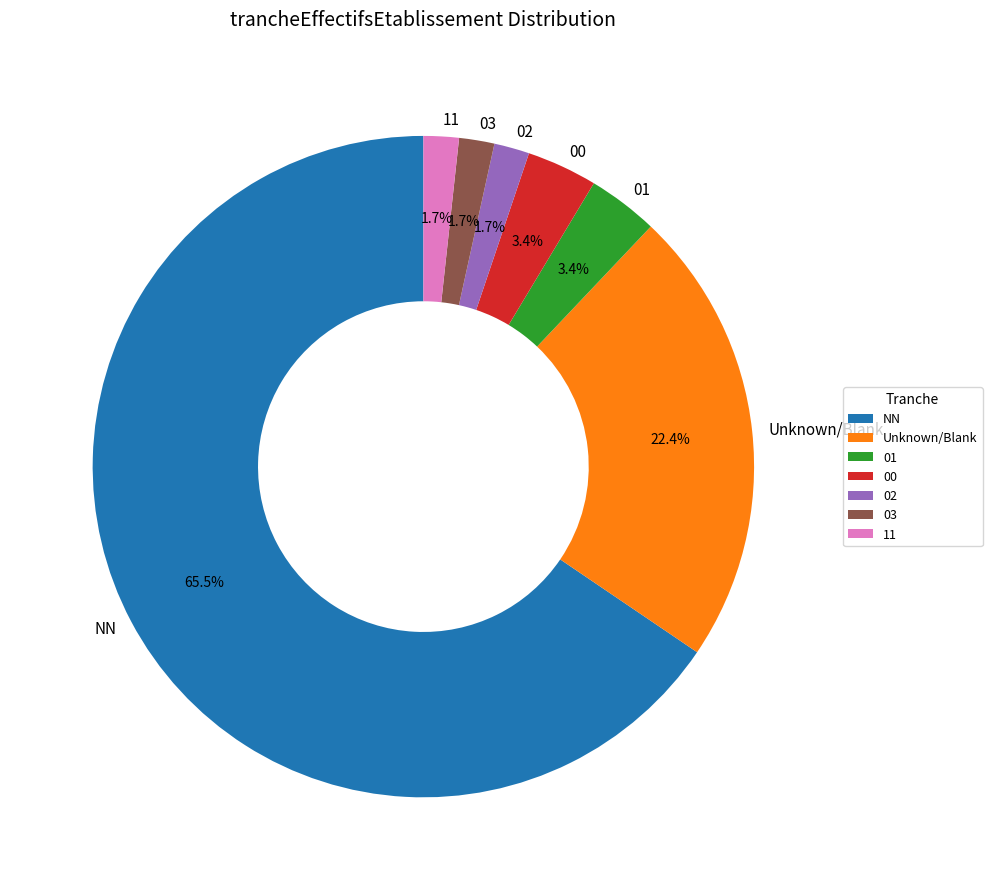

What is the total percentage of 11 and Unknown/Blank?

24.1%